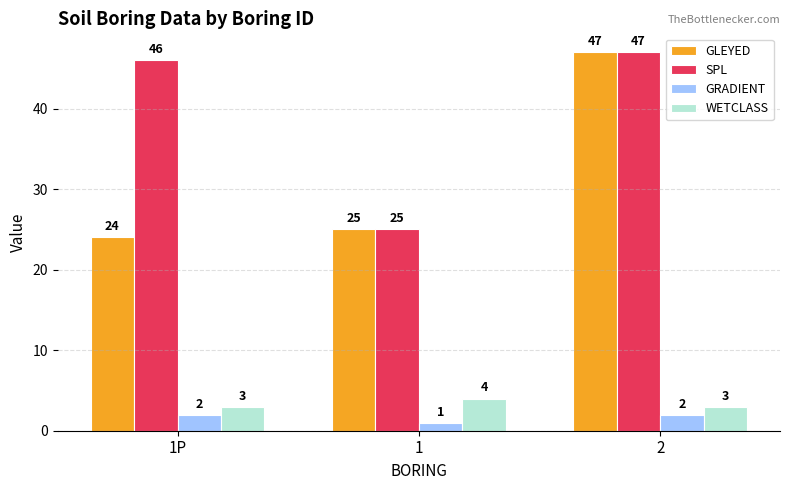

The value of WETCLASS at 1 is 4. True or false?

True